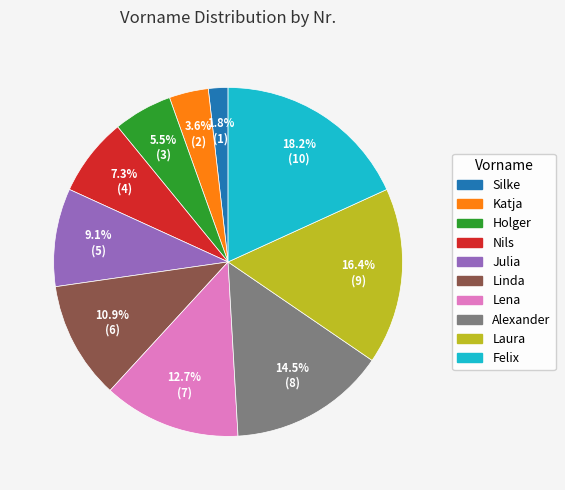

Is the sum of Felix and Linda greater than half?

No